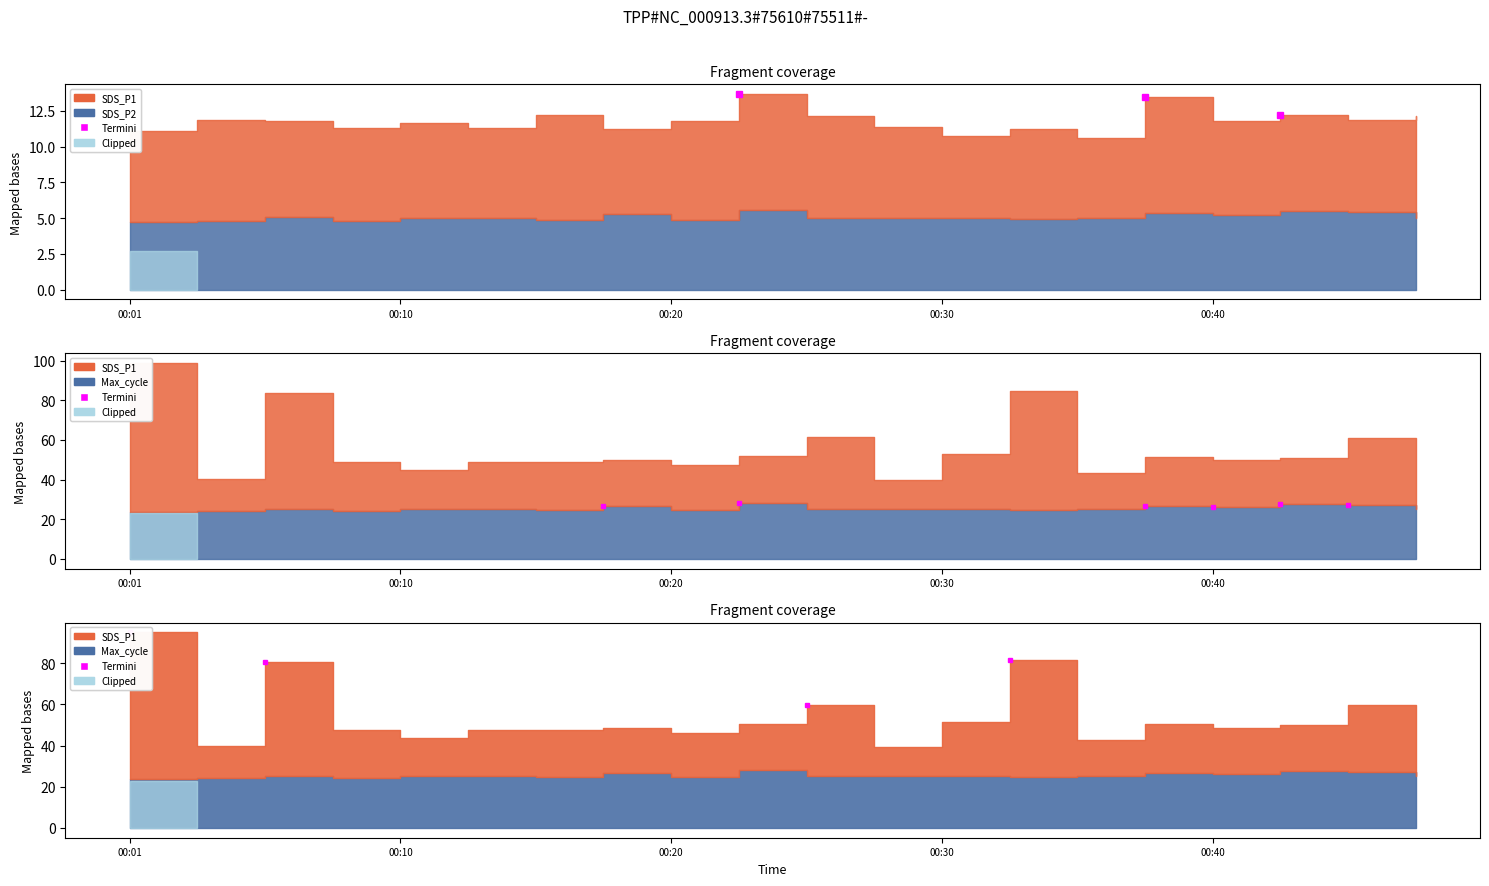

Between 00:30 and 00:20, which is larger?

00:30